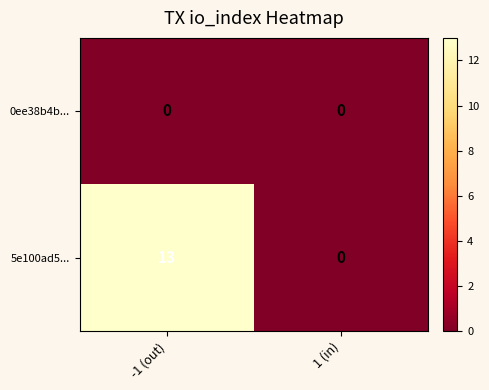

Reading left to right, what are all the values shown in this chart?

0ee38b4b...: 0	0
5e100ad5...: 13	0